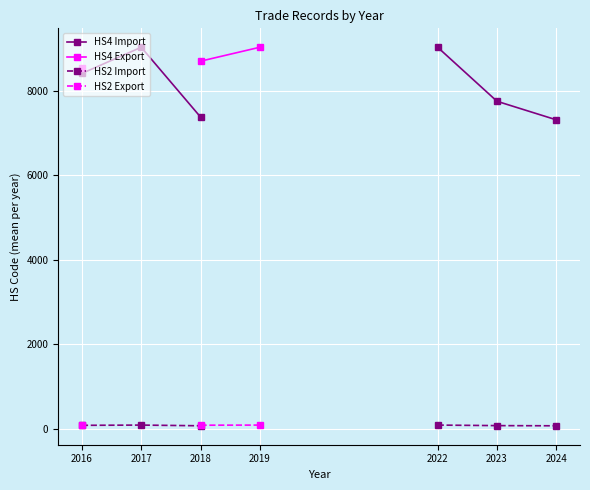

Which series has the largest range (max minus min)?

HS4 Import